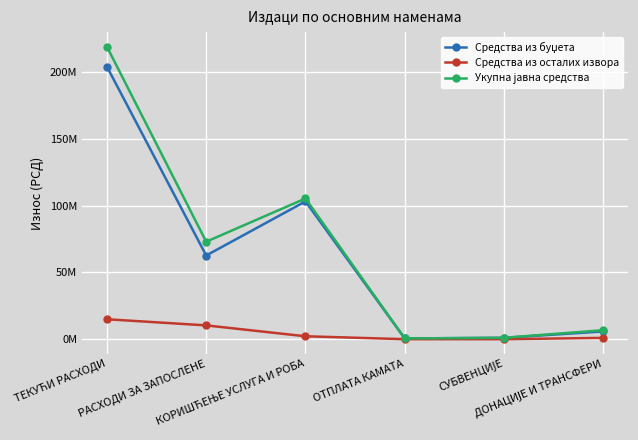

The Укупна јавна средства series shows 1036000 at СУБВЕНЦИЈЕ. True or false?

True